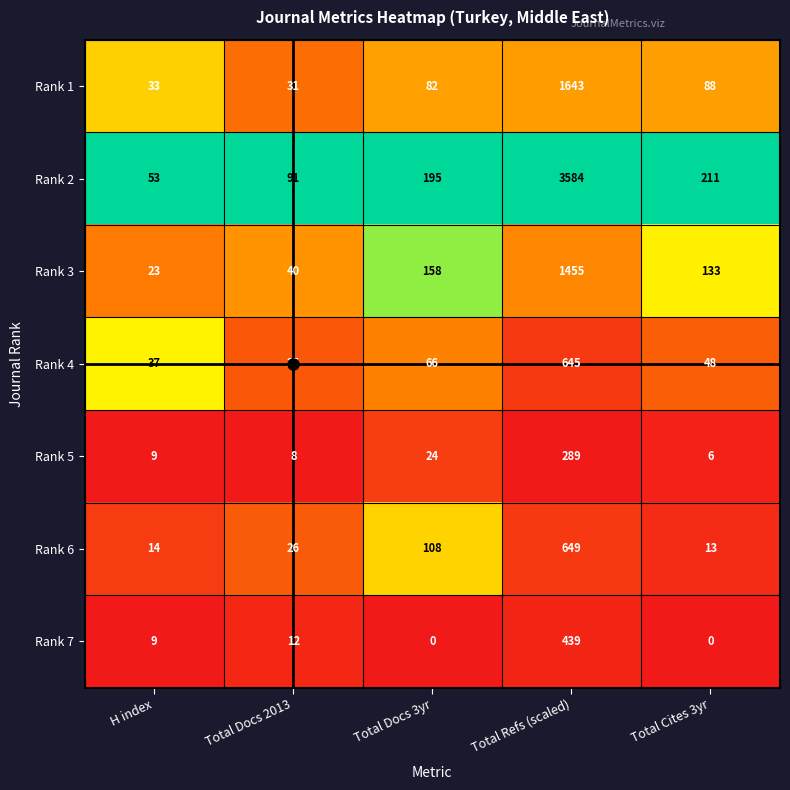

Which series has the largest range (max minus min)?

Rank 2